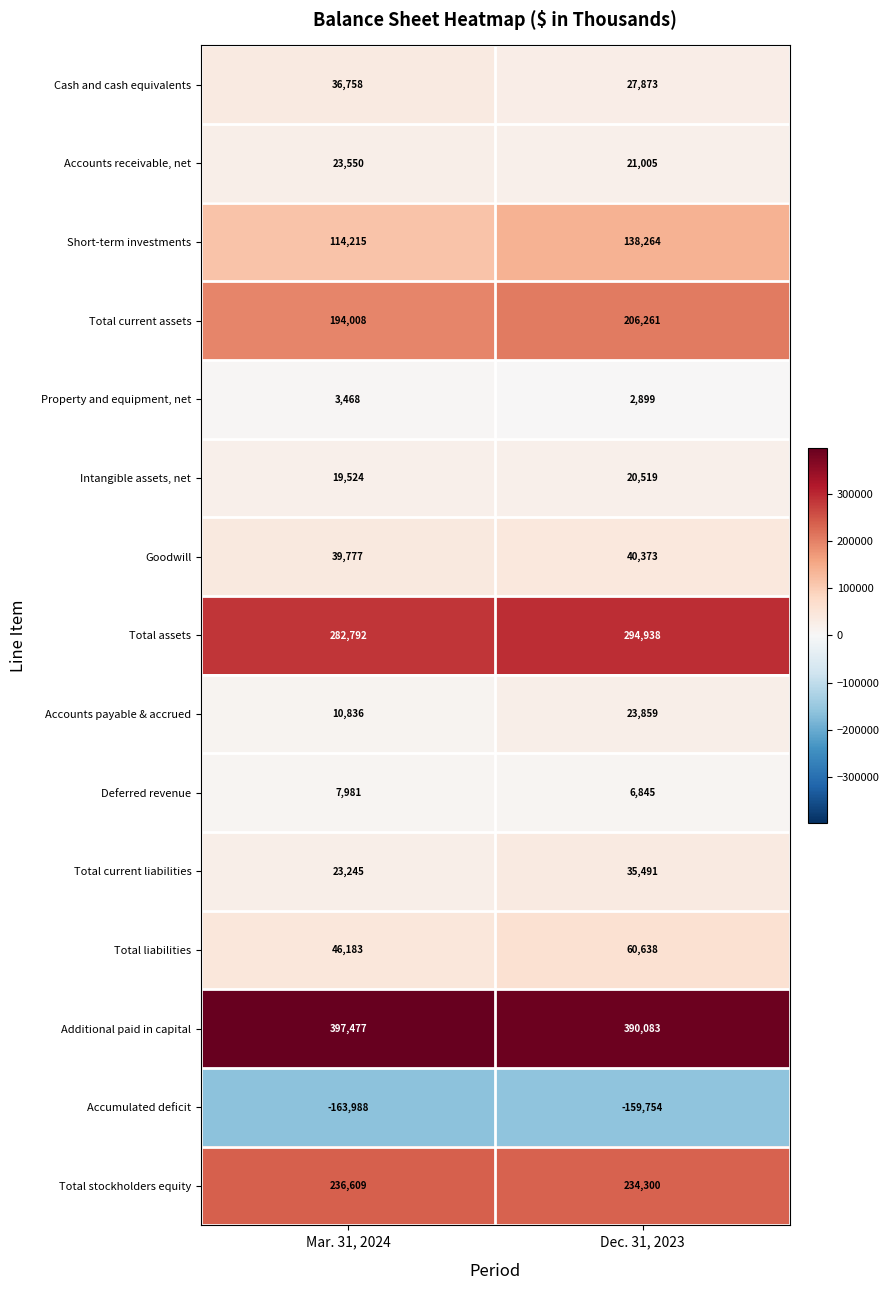

At which label is Total current liabilities closest to 29368?

Mar. 31, 2024